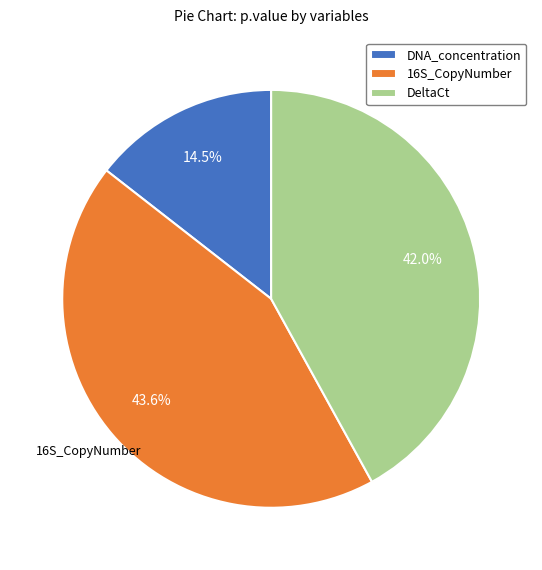

Rank the categories by value from highest to lowest.

16S_CopyNumber, DeltaCt, DNA_concentration